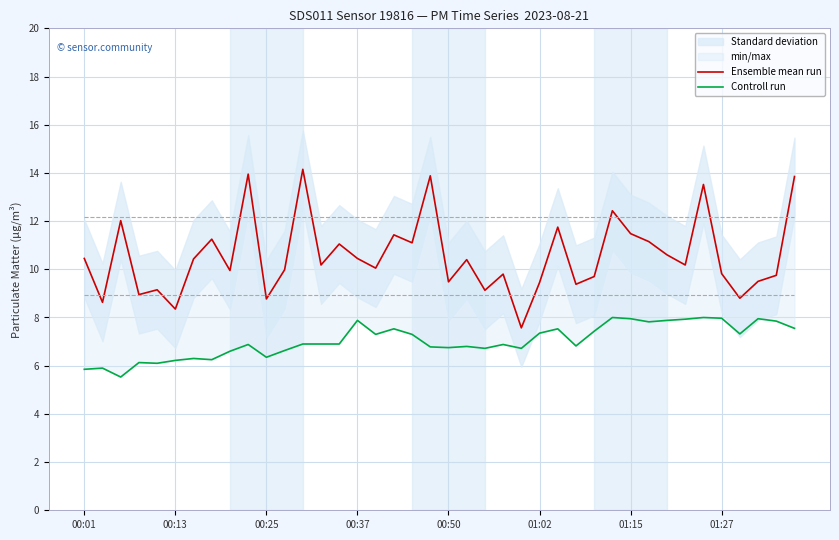

Reading right to left, extract all data points from this chart.

Ensemble mean run: 13.8	9.8	9.5	8.8	9.8	13.5	10.2	10.6	11.2	11.5	12.4	9.7	9.4	11.8	9.4	7.6	9.8	9.1	10.4	9.5	13.9	11.1	11.4	10.1	10.4	11.1	10.2	14.2	10.0	8.8	13.9	9.9	11.2	10.4	8.3	9.2	8.9	12.0	8.6	10.4
Controll run: 7.5	7.8	8.0	7.3	8.0	8.0	7.9	7.9	7.8	8.0	8.0	7.4	6.8	7.5	7.3	6.7	6.9	6.7	6.8	6.8	6.8	7.3	7.5	7.3	7.9	6.9	6.9	6.9	6.6	6.3	6.9	6.6	6.2	6.3	6.2	6.1	6.1	5.5	5.9	5.8